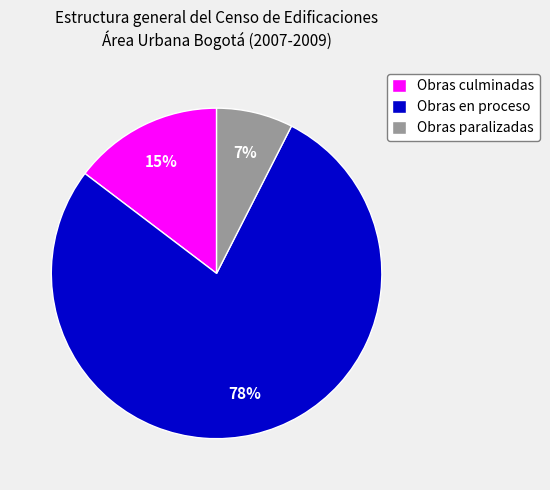

Do Obras paralizadas and Obras en proceso together represent more than half of the pie?

Yes